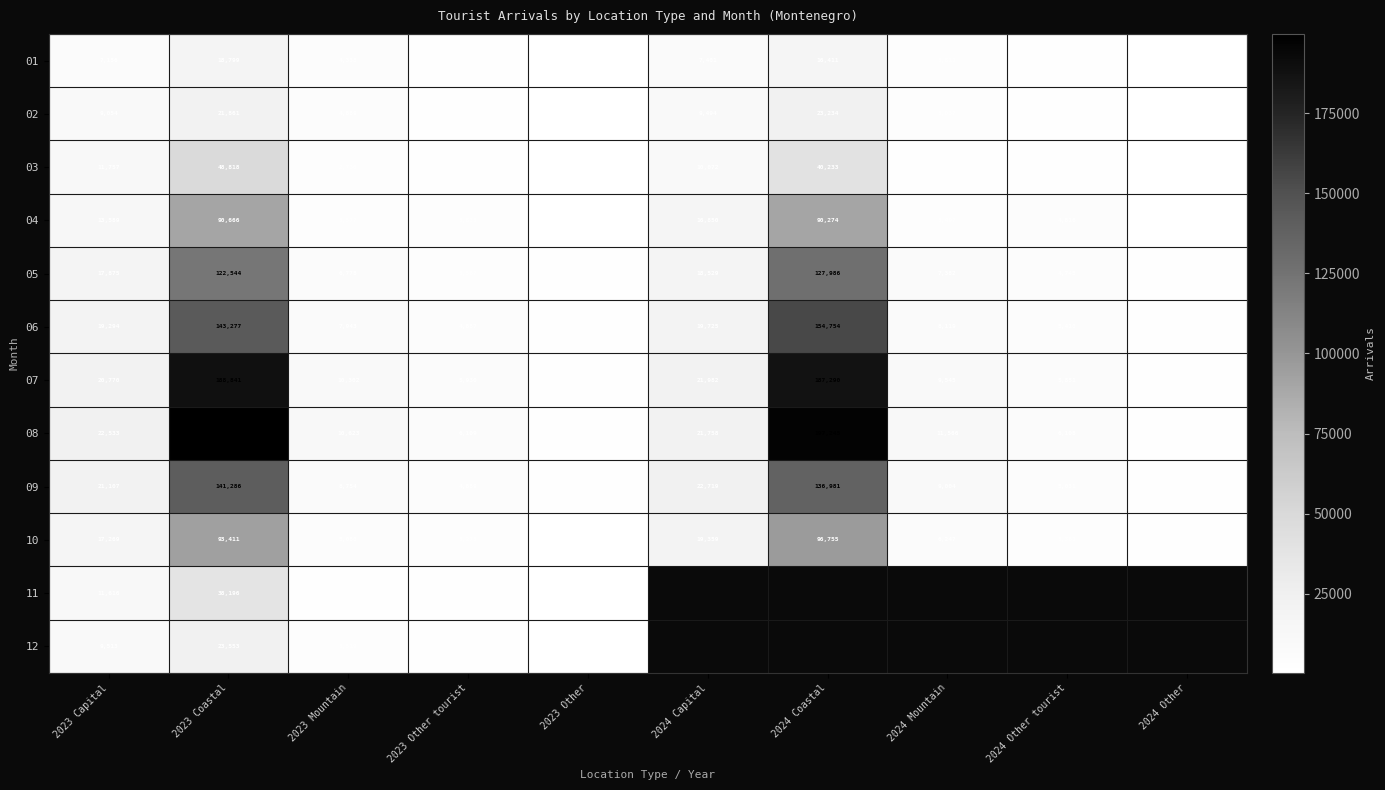

At which label does 10 reach its minimum?

2023 Other